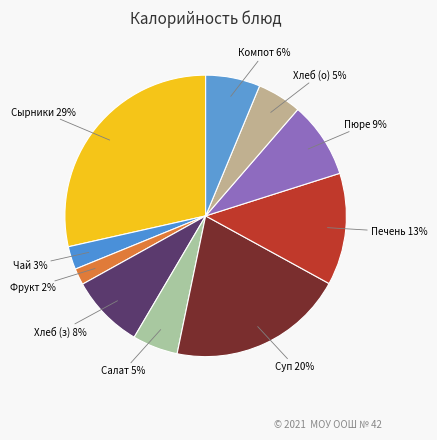

Does any single category account for the majority?

No